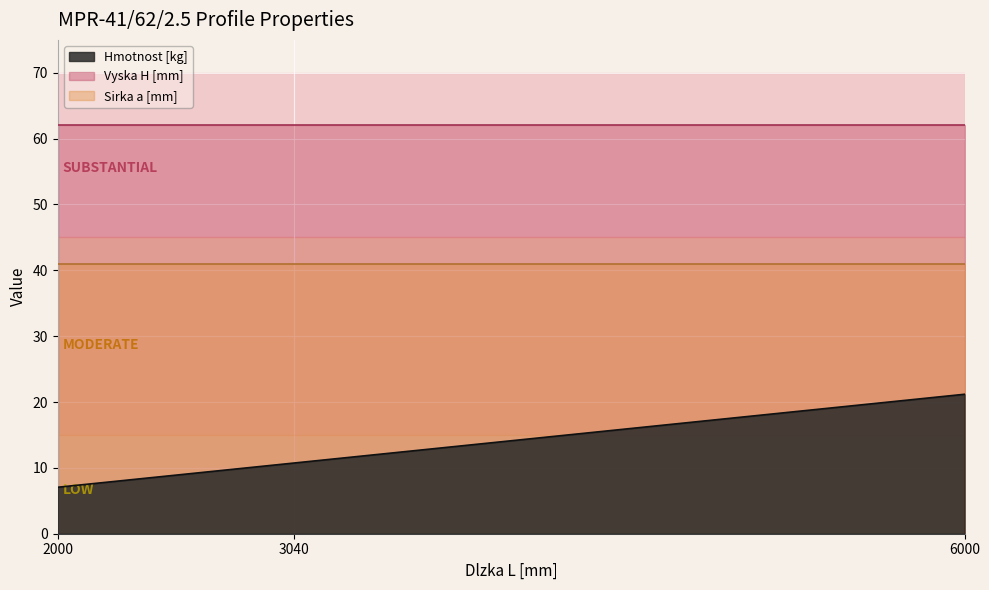

How many lines are shown in the chart?

3